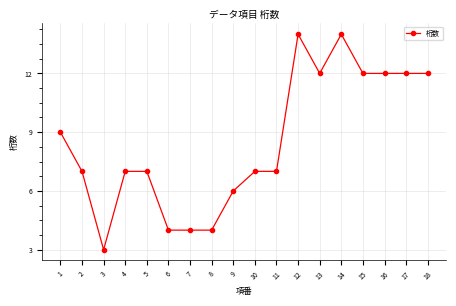

What is the ratio of the value at 12 to the value at 14?

1.0